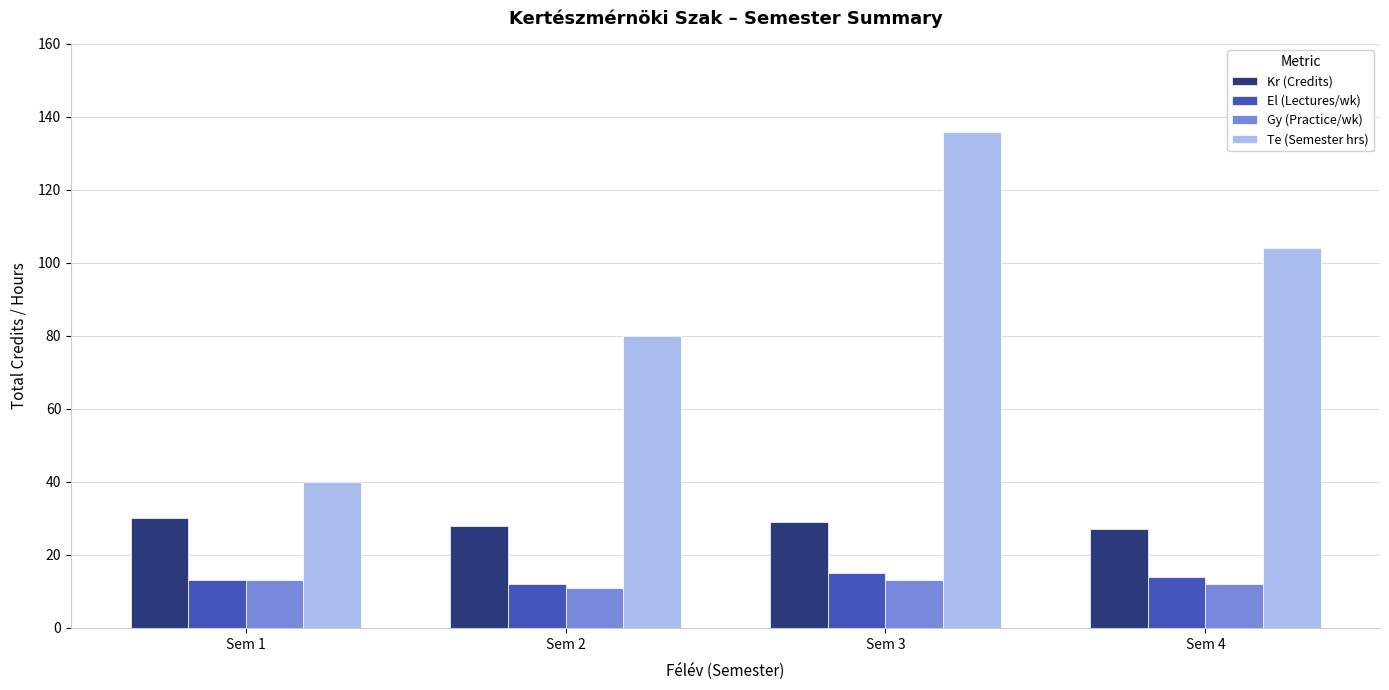

What are all the series names shown in the legend?

Kr (Credits), El (Lectures/wk), Gy (Practice/wk), Te (Semester hrs)